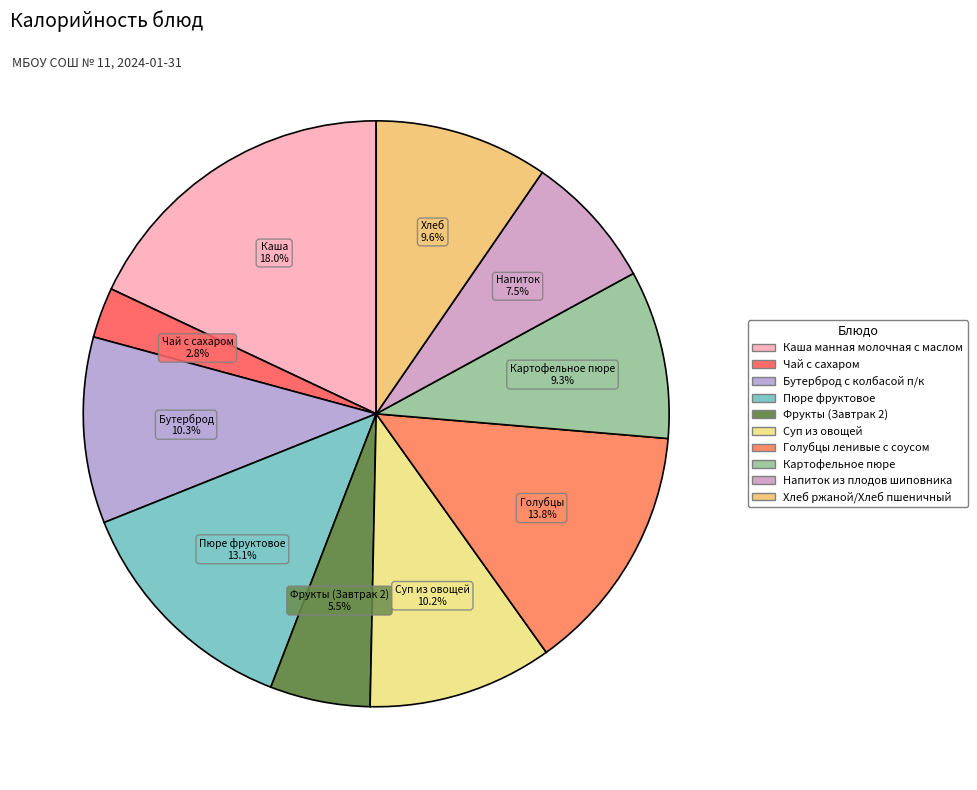

What is the smallest slice in the pie chart?

Чай с сахаром